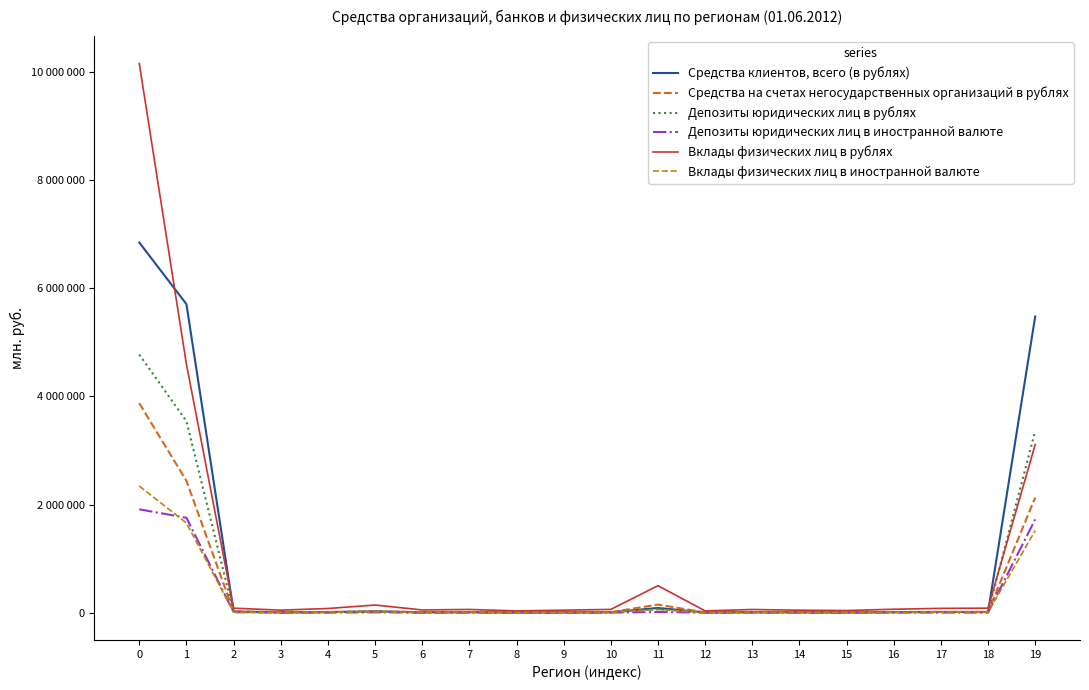

Reading left to right, transcribe all the data shown in this chart.

Средства клиентов, всего (в рублях): 0=6849573	1=5708543	2=21514	3=5292	4=10639	5=23036	6=6740	7=7893	8=2826	9=4567	10=6141	11=85908	12=3120	13=7538	14=7019	15=3177	16=9541	17=12838	18=9828	19=5480926
Средства на счетах негосударственных организаций в рублях: 0=3874913	1=2439207	2=20807	3=7272	4=10394	5=22997	6=6596	7=12484	8=3602	9=5997	10=8778	11=148281	12=4179	13=10672	14=7215	15=5046	16=11303	17=10766	18=13605	19=2129213
Депозиты юридических лиц в рублях: 0=4776341	1=3541125	2=11453	3=3158	4=7199	5=20131	6=1693	7=7420	8=5522	9=4581	10=8797	11=63963	12=2448	13=5475	14=4307	15=2512	16=6086	17=11218	18=13173	19=3361989
Депозиты юридических лиц в иностранной валюте: 0=1911771	1=1755098	2=8641	3=58	4=144	5=4825	6=377	7=156	8=268	9=46	10=261	11=11645	12=77	13=1344	14=132	15=46	16=538	17=1044	18=335	19=1725161
Вклады физических лиц в рублях: 0=10161131	1=4594935	2=82475	3=45279	4=76336	5=140372	6=49616	7=58524	8=31847	9=45383	10=59144	11=498285	12=32039	13=57451	14=44749	15=38689	16=62481	17=78825	18=82397	19=3111043
Вклады физических лиц в иностранной валюте: 0=2342464	1=1658487	2=8037	3=4225	4=7253	5=12222	6=5322	7=4731	8=1862	9=2932	10=4155	11=57435	12=2274	13=4334	14=4009	15=1768	16=5258	17=6701	18=7847	19=1518122